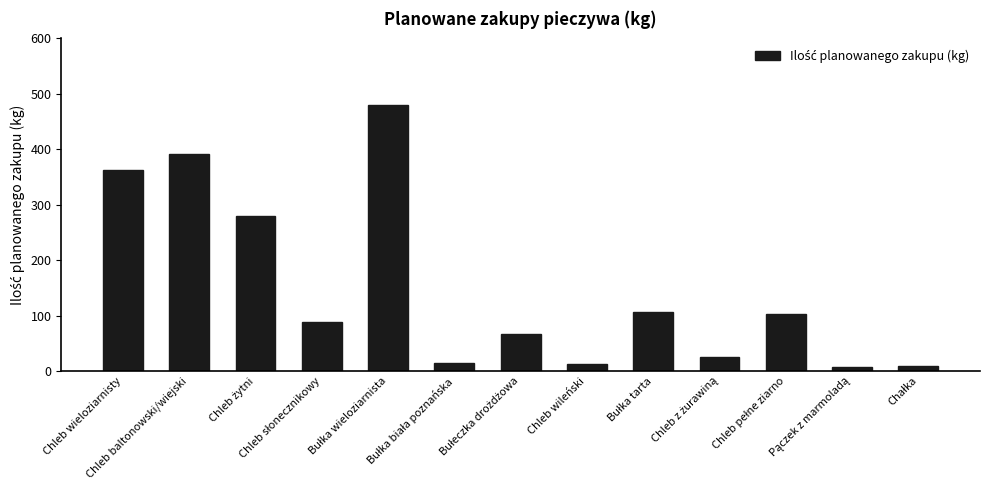

What is the label of the 13th bar from the right?

Chleb wieloziarnisty